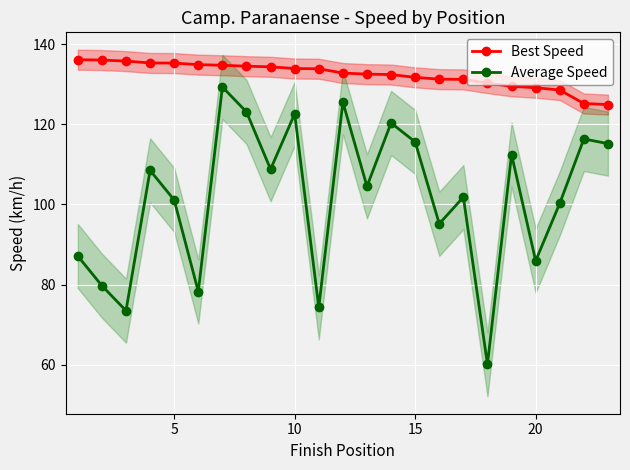

What is the value of the Best Speed point at the 13th from the left?

132.5